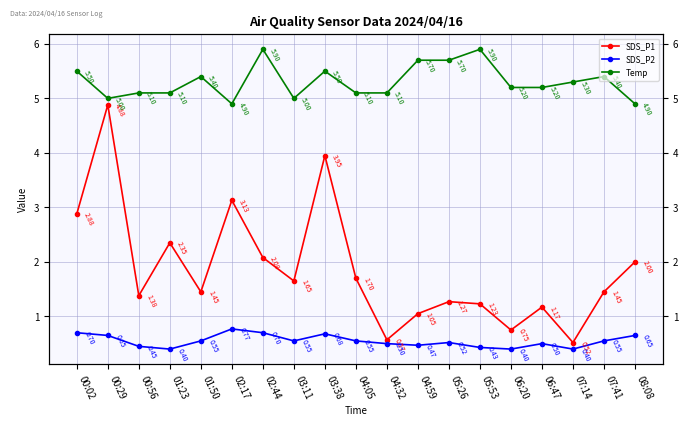

True or false: Temp has a value of 8.5 at 00:29.

False